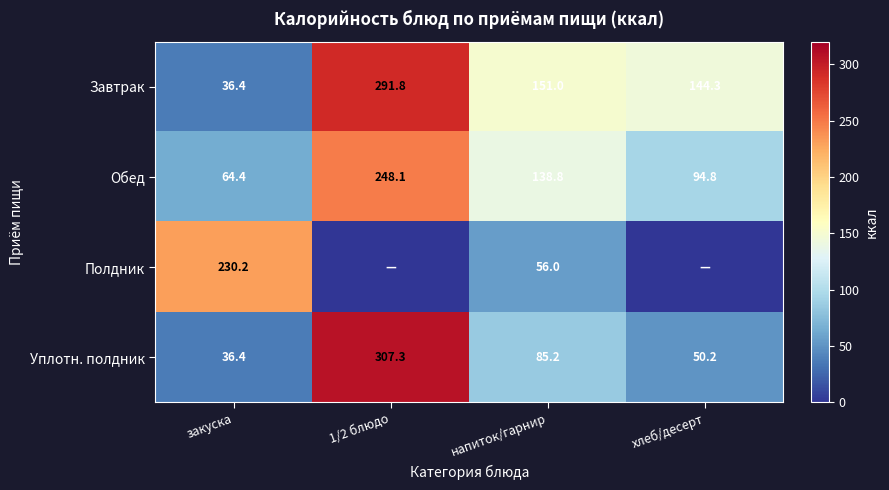

At which label does Завтрак reach its minimum?

закуска